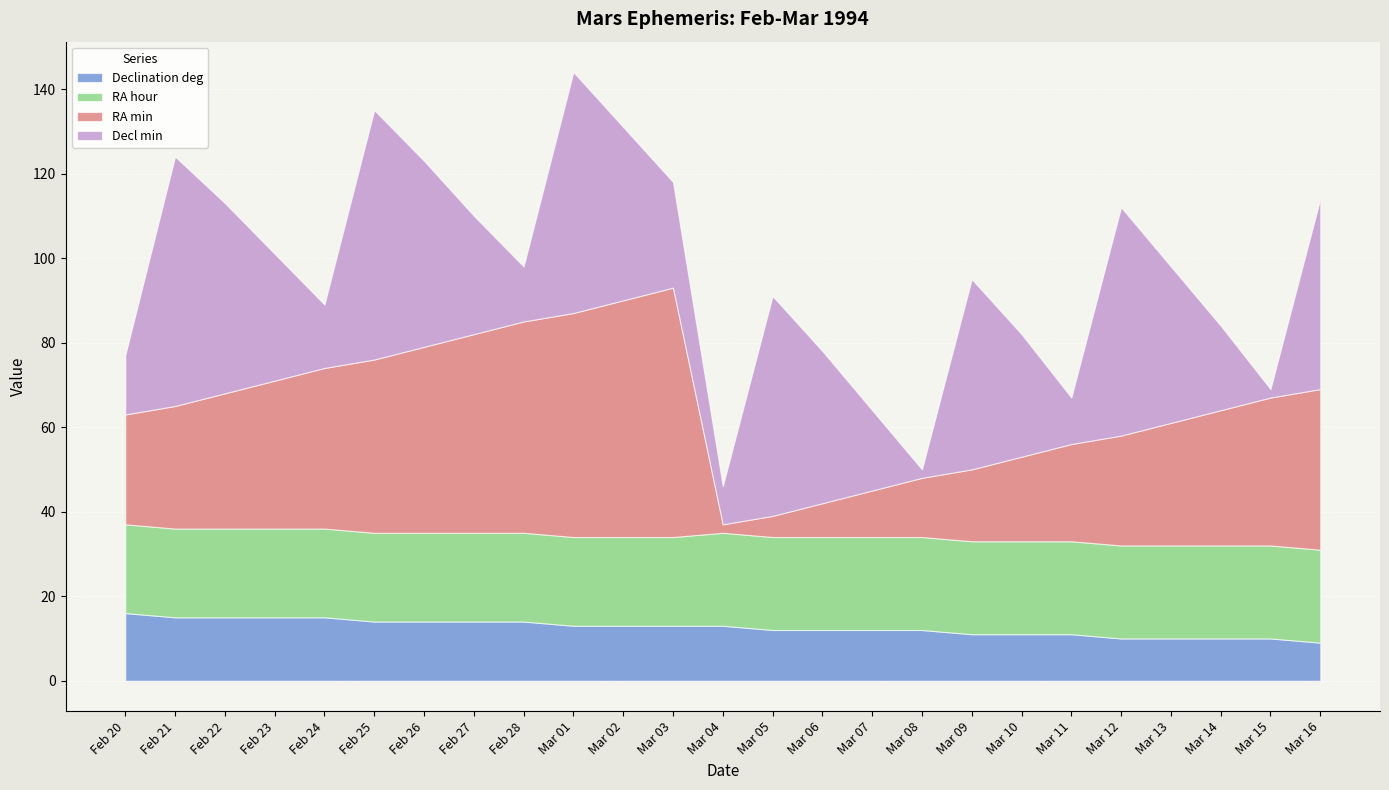

What is the label of the 9th point from the right?

Mar 08